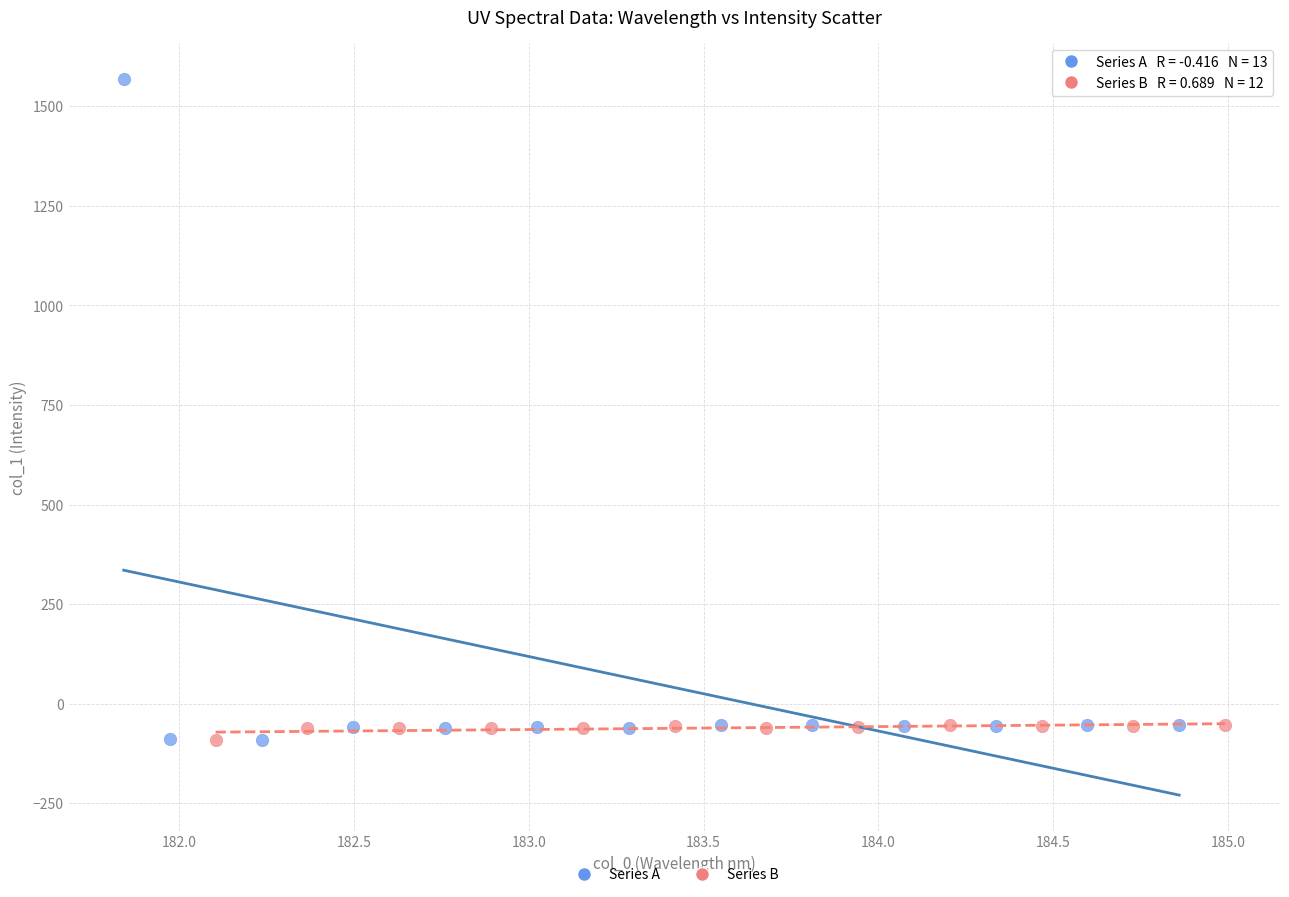

Which series contains the highest Y value?

Series A